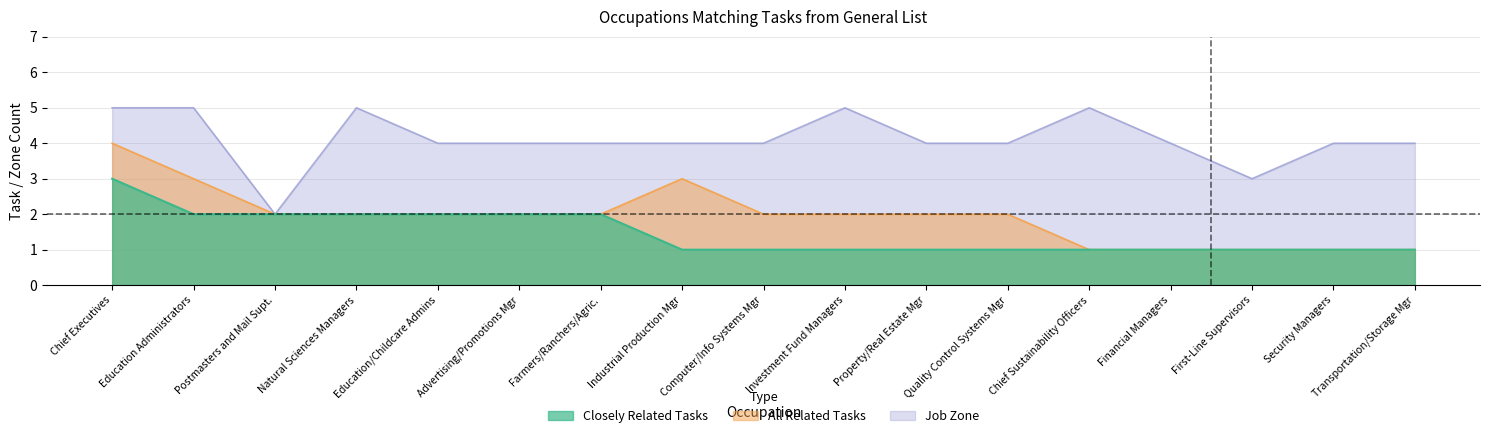

Reading right to left, transcribe all the data shown in this chart.

closely_related: 1	1	1	1	1	1	1	1	1	1	2	2	2	2	2	2	3
all_related: 1	1	1	1	1	2	2	2	2	3	2	2	2	2	2	3	4
job_zone: 4	4	3	4	5	4	4	5	4	4	4	4	4	5	2	5	5